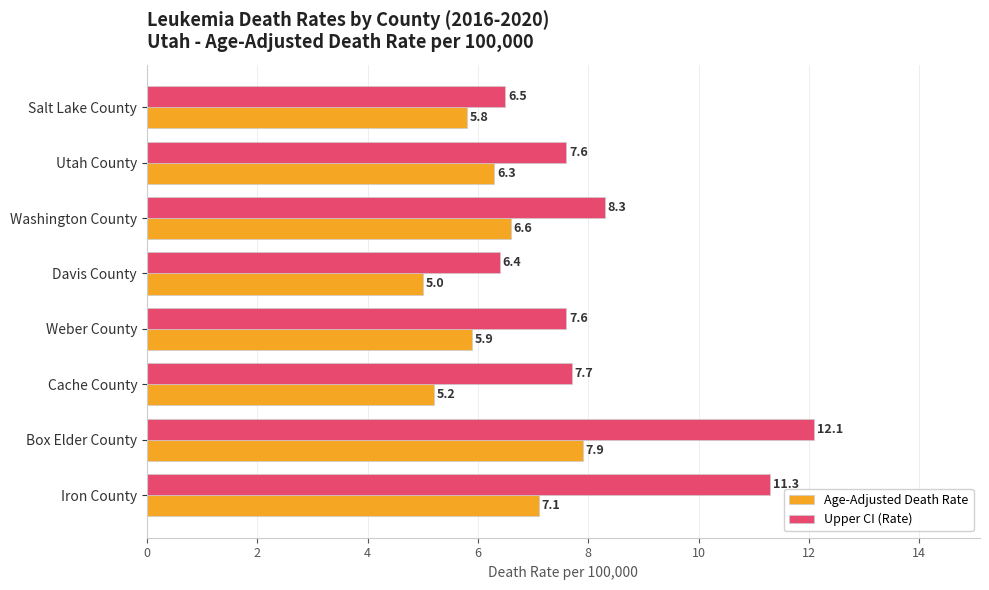

At which label does Upper CI (Rate) reach its minimum?

Davis County